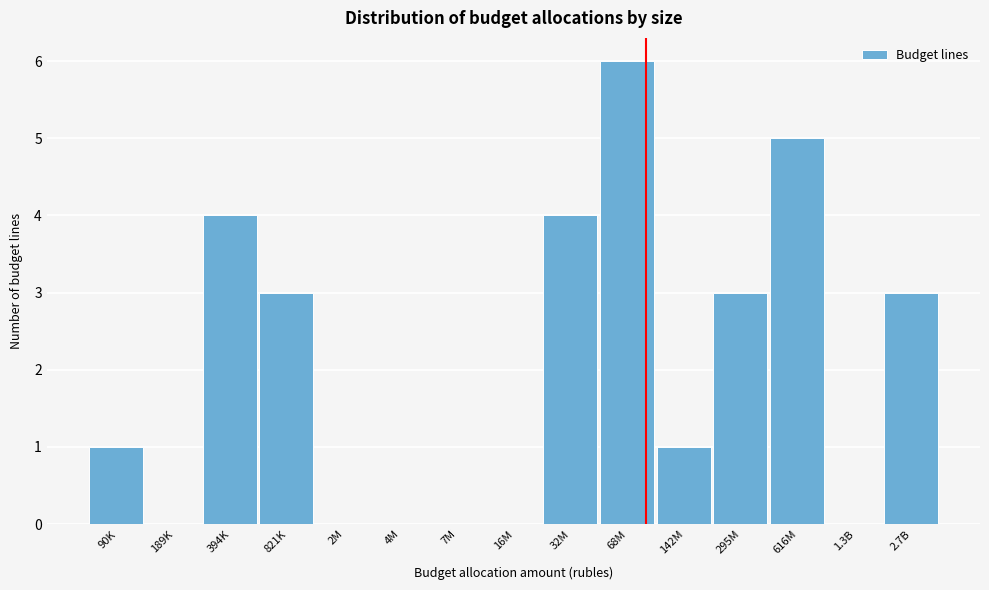

Reading right to left, extract all data points from this chart.

2.7B=3	1.3B=0	616M=5	295M=3	142M=1	68M=6	32M=4	16M=0	7M=0	4M=0	2M=0	821K=3	394K=4	189K=0	90K=1